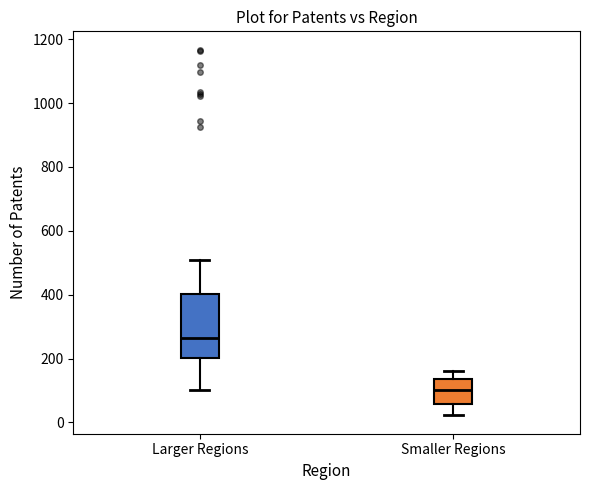

Which box is the tallest, from its lower edge to its upper edge?

Larger Regions